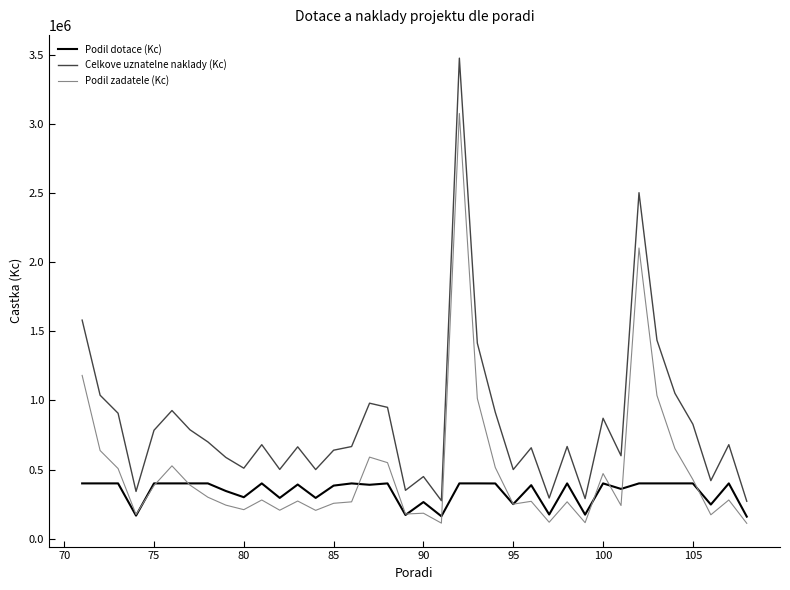

What is the maximum value shown in the chart?

3475610